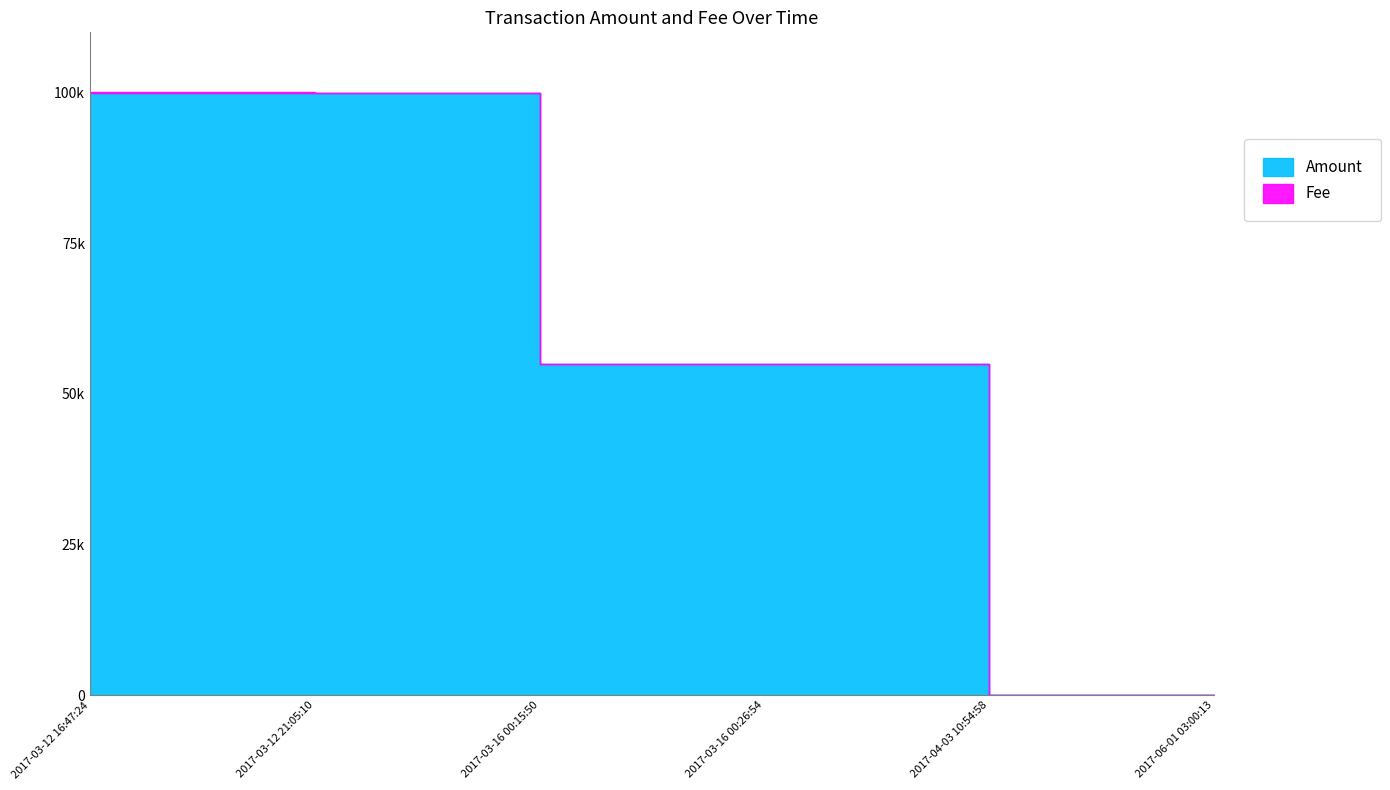

True or false: Amount and Fee cross at least once.

False